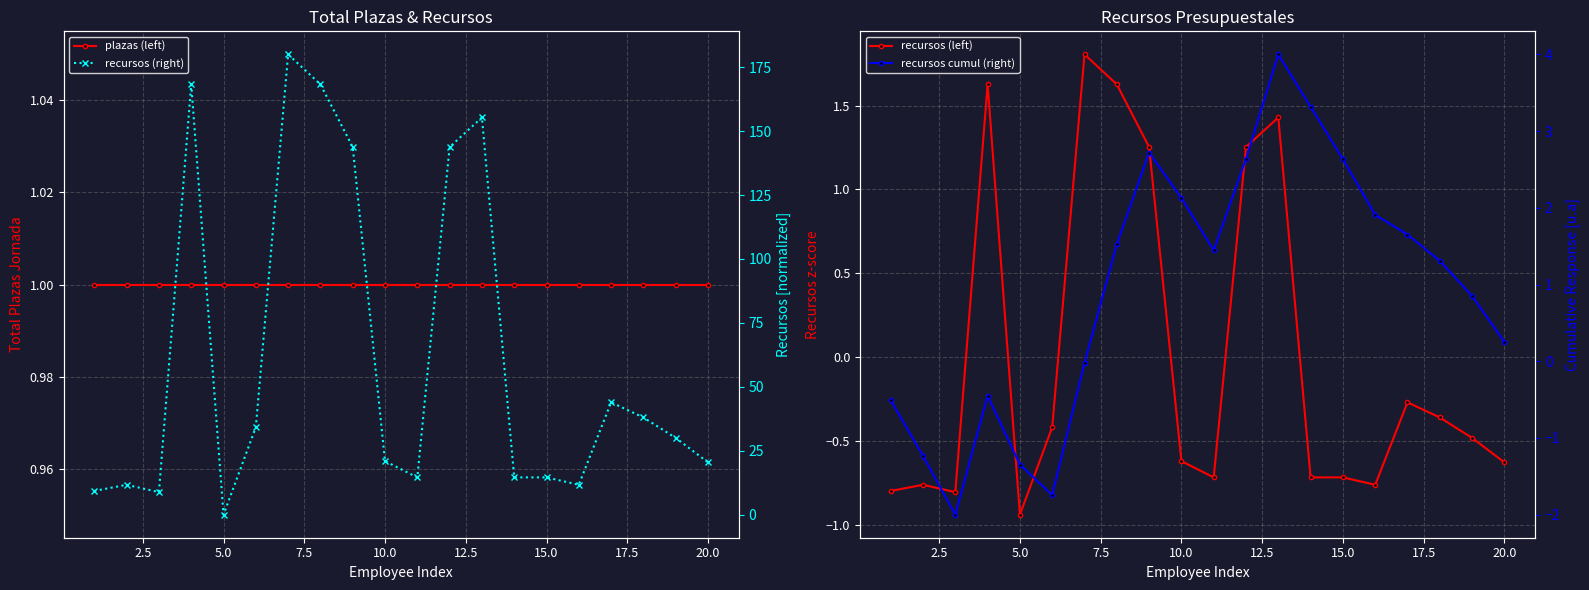

How many values in recursos (left) are below zero?

14